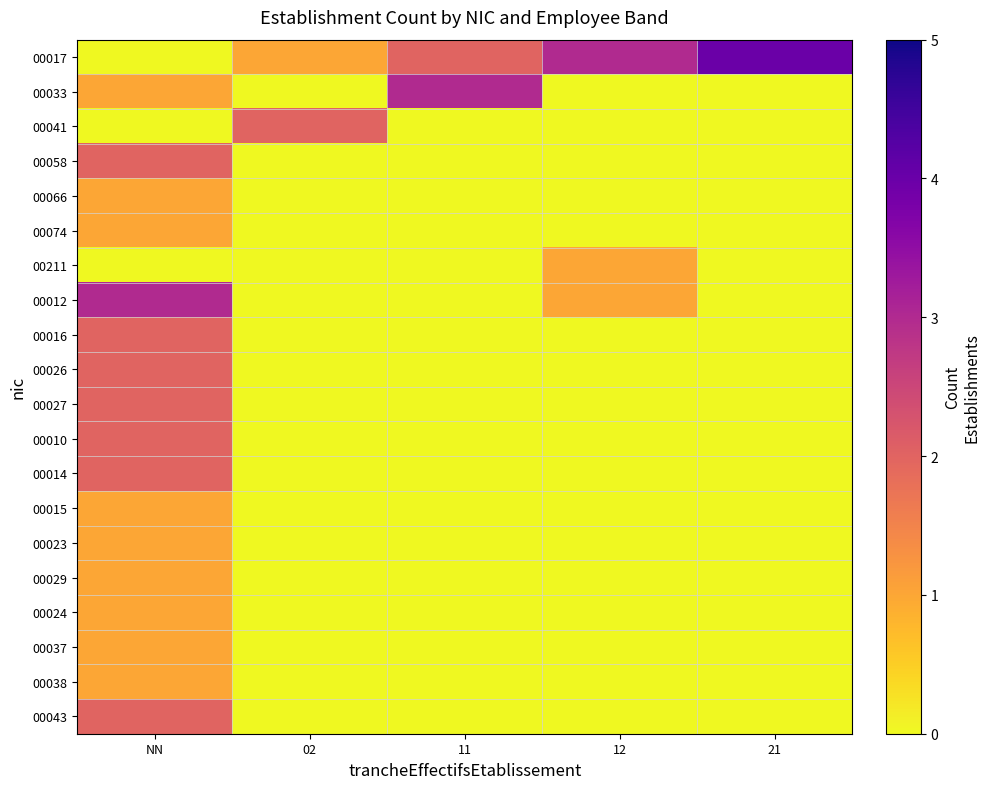

Reading left to right, what are all the values shown in this chart?

00017: NN=0	02=1	11=2	12=3	21=4
00033: NN=1	02=0	11=3	12=0	21=0
00041: NN=0	02=2	11=0	12=0	21=0
00058: NN=2	02=0	11=0	12=0	21=0
00066: NN=1	02=0	11=0	12=0	21=0
00074: NN=1	02=0	11=0	12=0	21=0
00211: NN=0	02=0	11=0	12=1	21=0
00012: NN=3	02=0	11=0	12=1	21=0
00016: NN=2	02=0	11=0	12=0	21=0
00026: NN=2	02=0	11=0	12=0	21=0
00027: NN=2	02=0	11=0	12=0	21=0
00010: NN=2	02=0	11=0	12=0	21=0
00014: NN=2	02=0	11=0	12=0	21=0
00015: NN=1	02=0	11=0	12=0	21=0
00023: NN=1	02=0	11=0	12=0	21=0
00029: NN=1	02=0	11=0	12=0	21=0
00024: NN=1	02=0	11=0	12=0	21=0
00037: NN=1	02=0	11=0	12=0	21=0
00038: NN=1	02=0	11=0	12=0	21=0
00043: NN=2	02=0	11=0	12=0	21=0